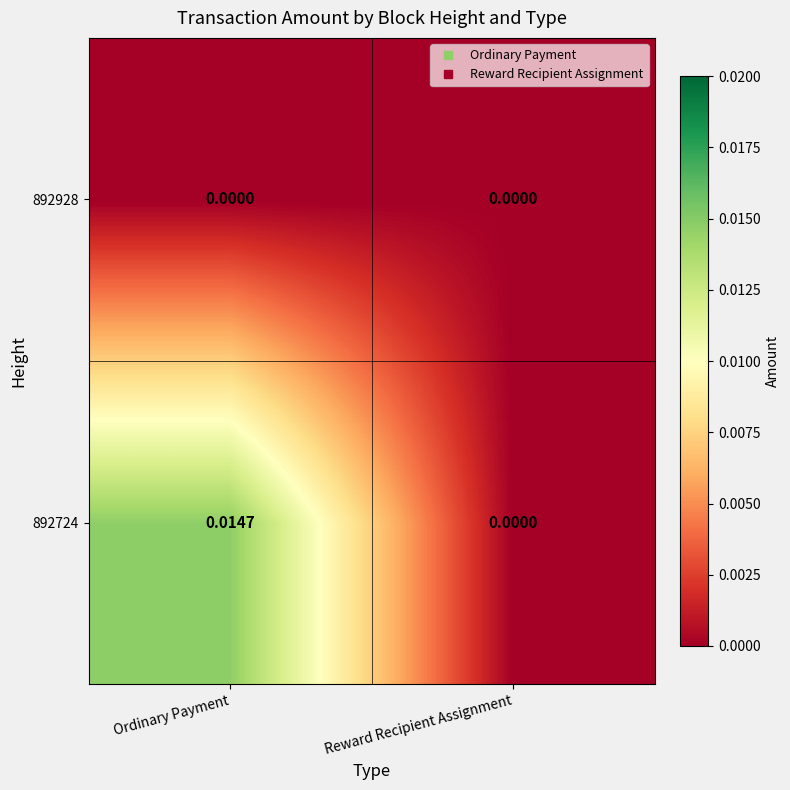

At which category does the chart reach its peak across all series?

Ordinary Payment